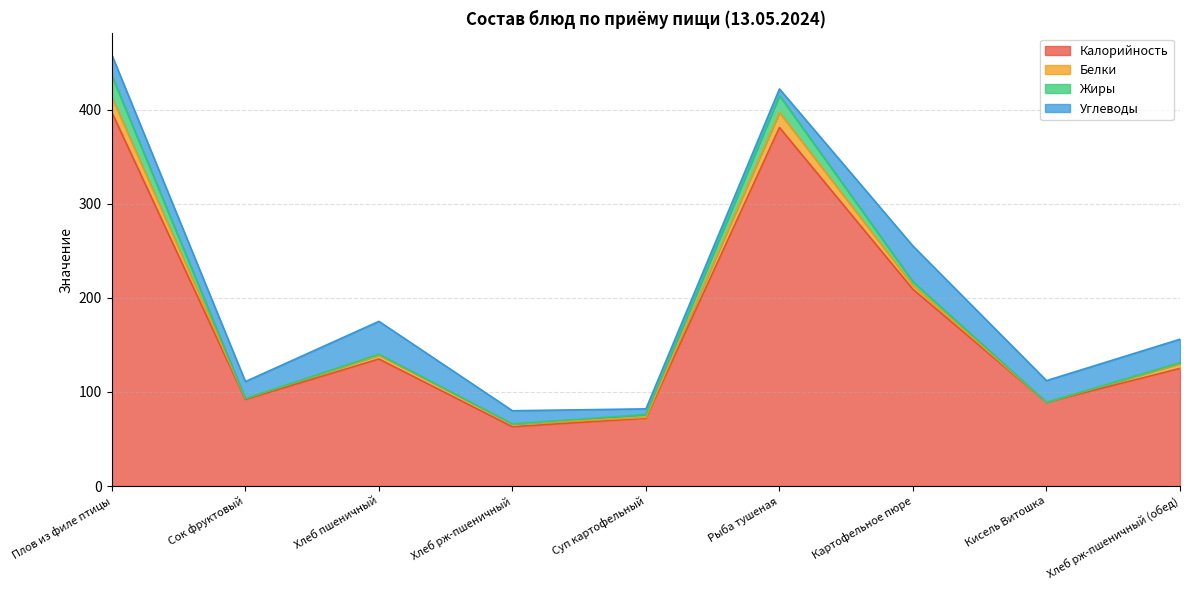

What is the spread (max minus min) of values at Рыба тушеная?

374